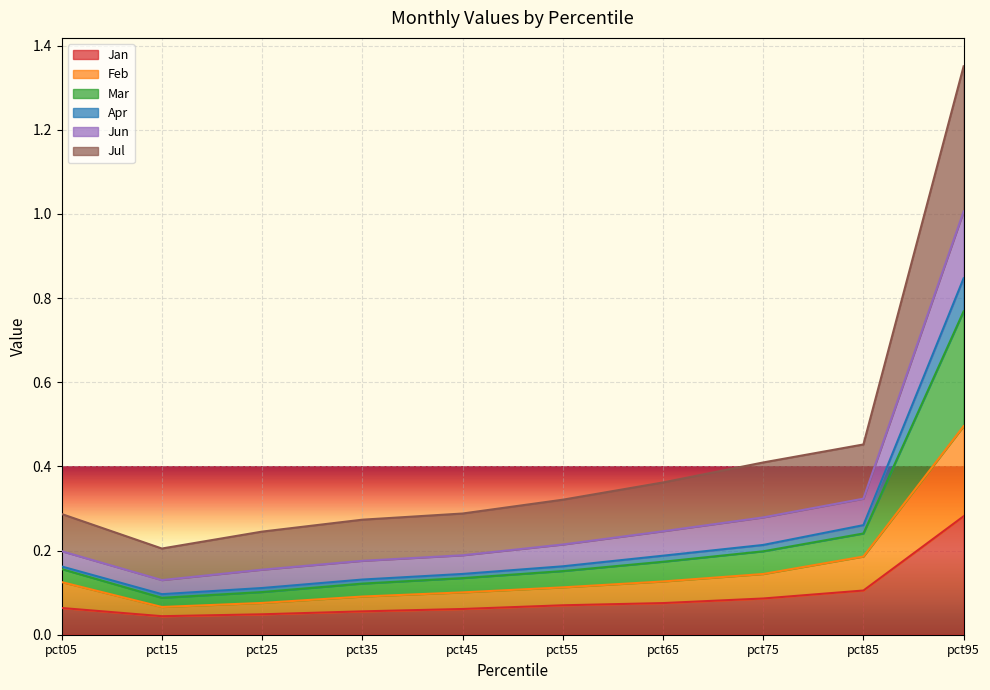

Which label corresponds to the smallest value in the chart?

pct15